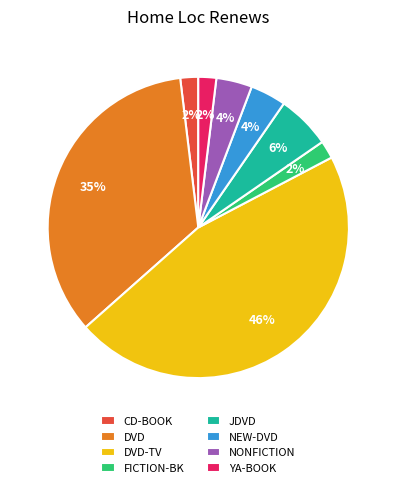

Which has a higher value, DVD-TV or JDVD?

DVD-TV